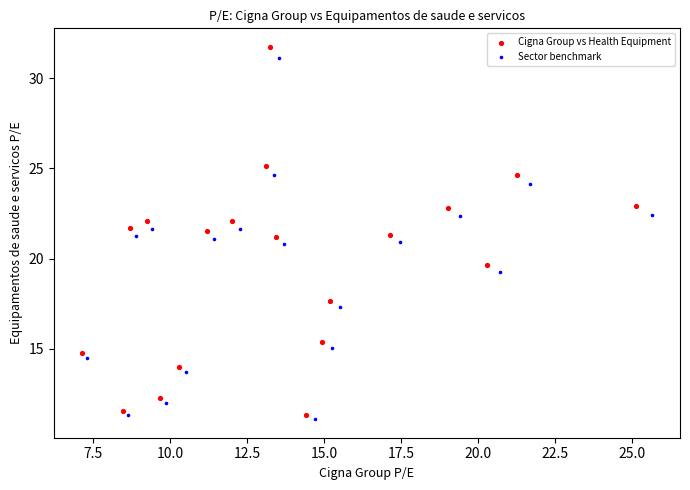

Which series has the largest Y range (max minus min)?

Cigna Group vs Health Equipment